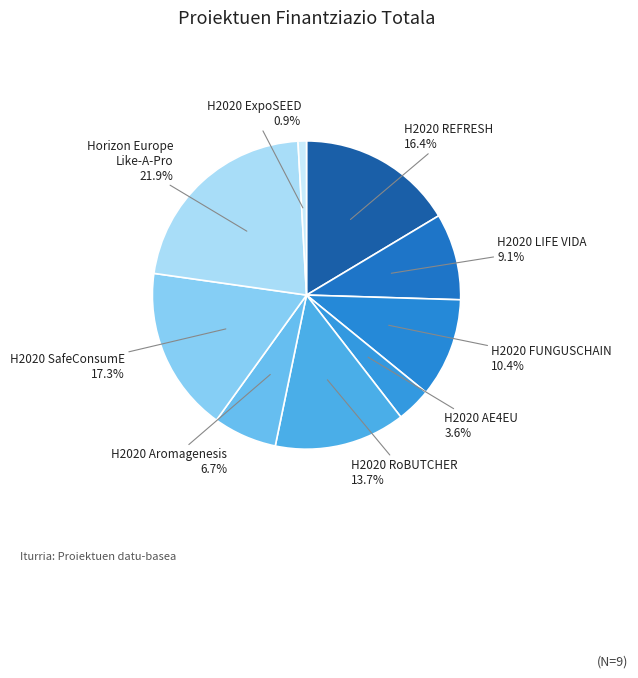

Which slice is the largest?

Horizon Europe Like-A-Pro